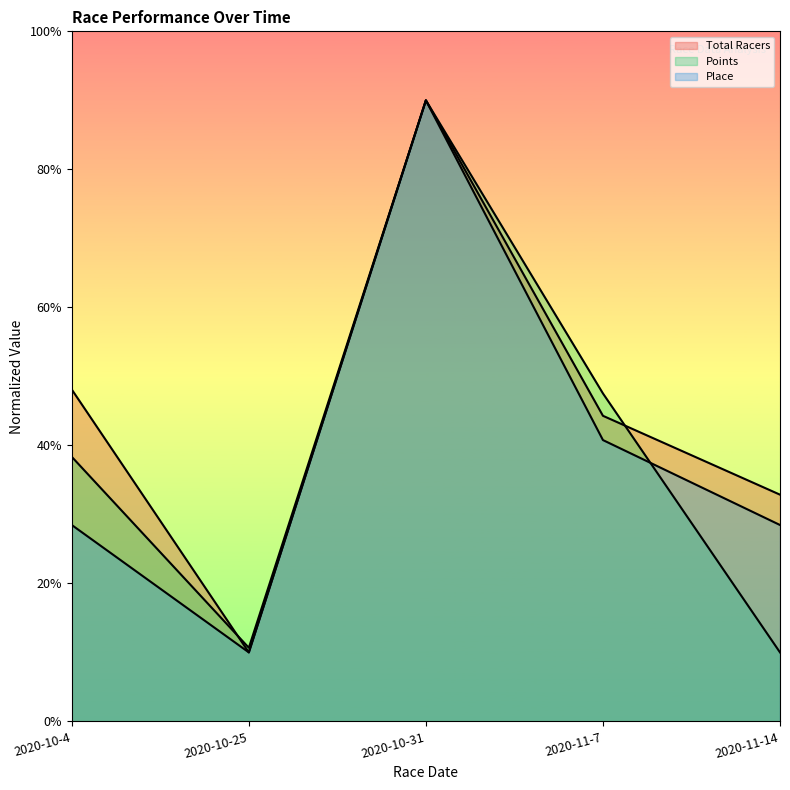

What is the total value across all series at 2020-10-25?

30.7